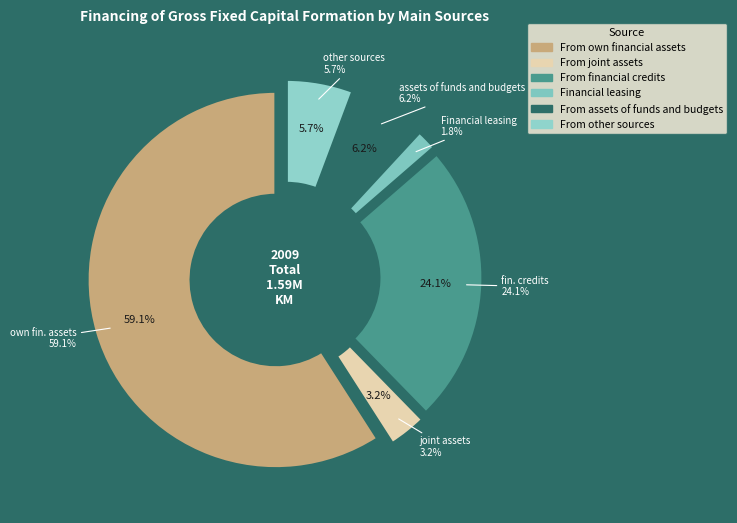

Does any single category account for the majority?

Yes